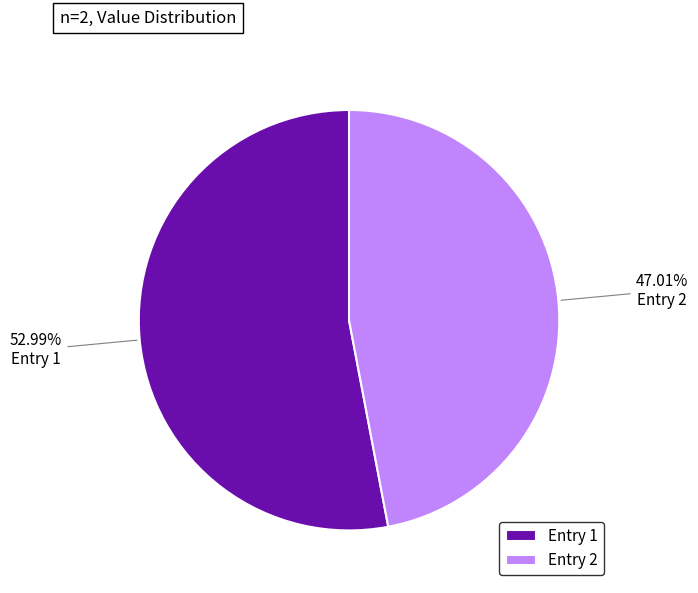

To the nearest percent, what is the difference between the largest and smallest slice percentages?

6%